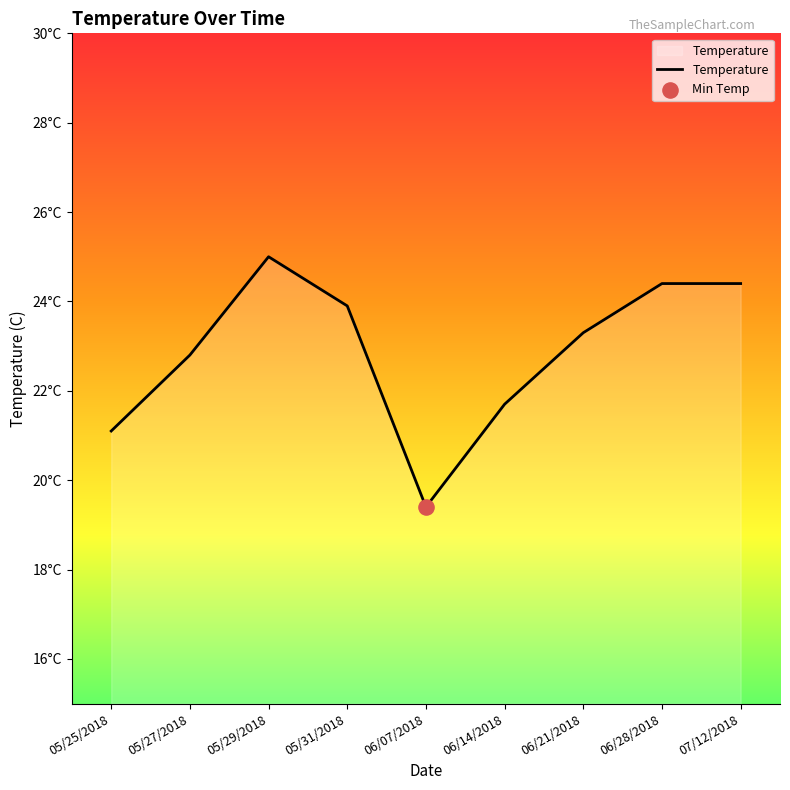

Which has a higher value, 07/12/2018 or 06/14/2018?

07/12/2018